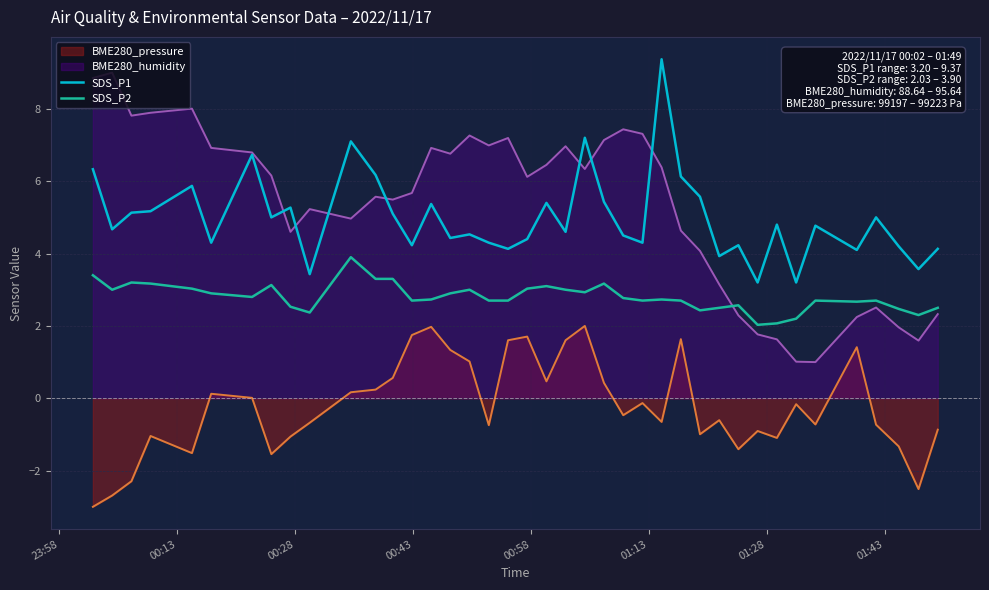

What is the maximum value for SDS_P2?

3.9